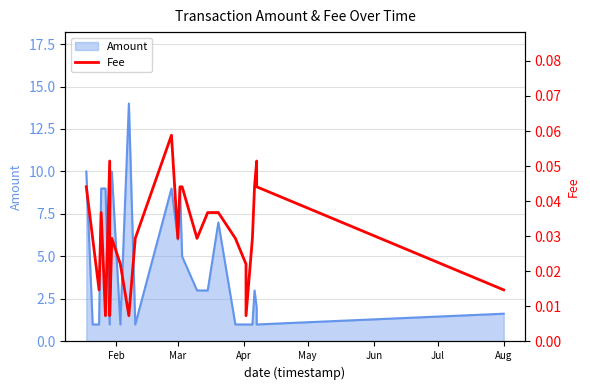

Does the chart display data point markers on the line(s)?

No